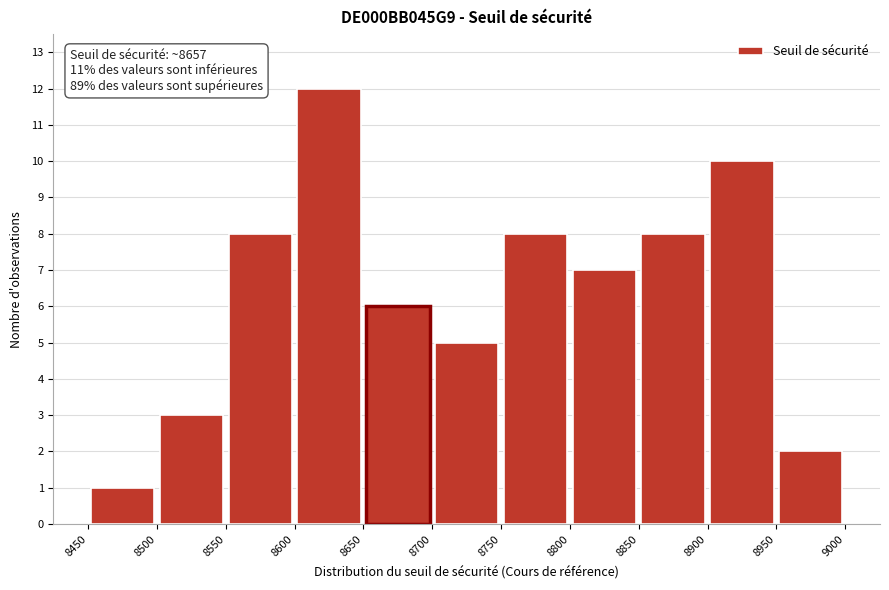

Which range on the x-axis has the tallest bar?

8600 to 8650